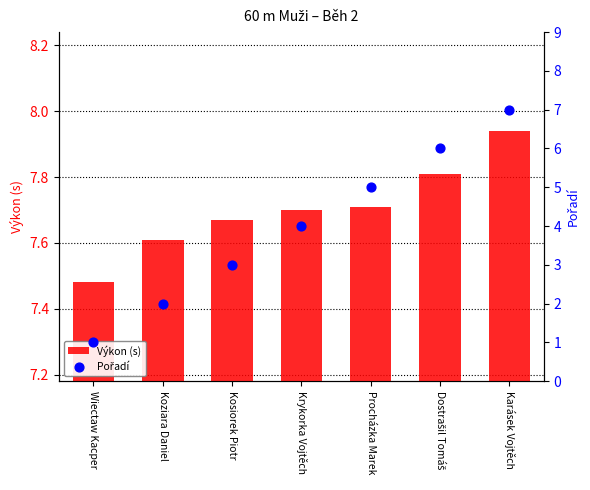

What is the total value across all series at Karásek Vojtěch?

14.9